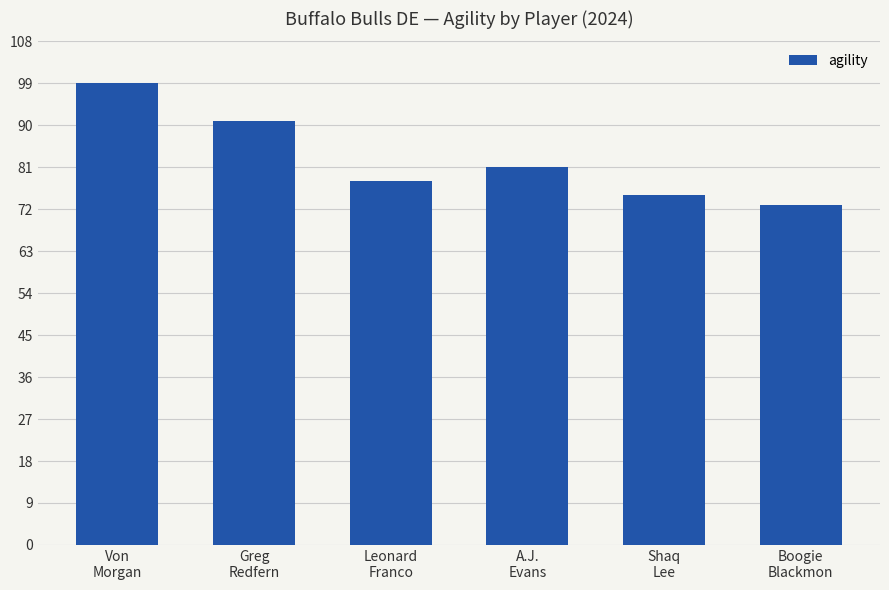

What is the value of the 6th bar from the left?

73